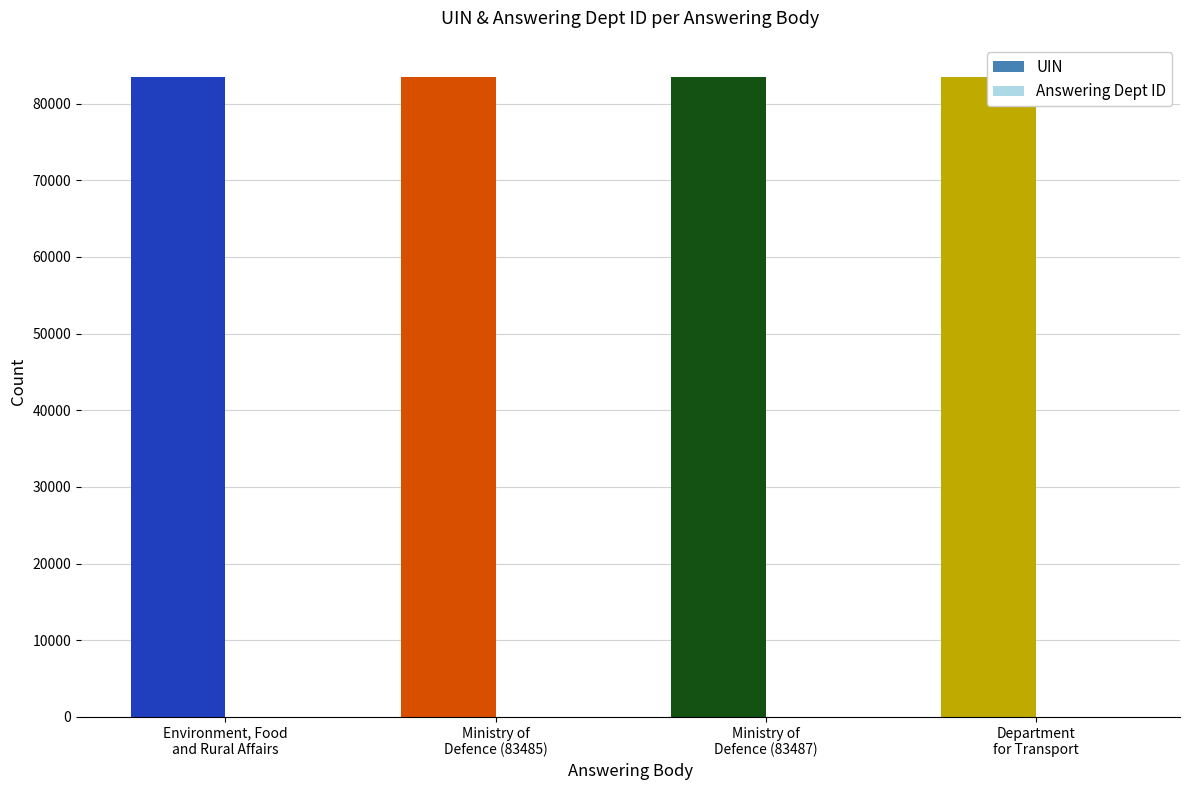

Reading left to right, transcribe all the data shown in this chart.

UIN: Environment, Food
and Rural Affairs=83484	Ministry of
Defence (83485)=83485	Ministry of
Defence (83487)=83487	Department
for Transport=83488
Answering Dept ID: Environment, Food
and Rural Affairs=13	Ministry of
Defence (83485)=11	Ministry of
Defence (83487)=11	Department
for Transport=27